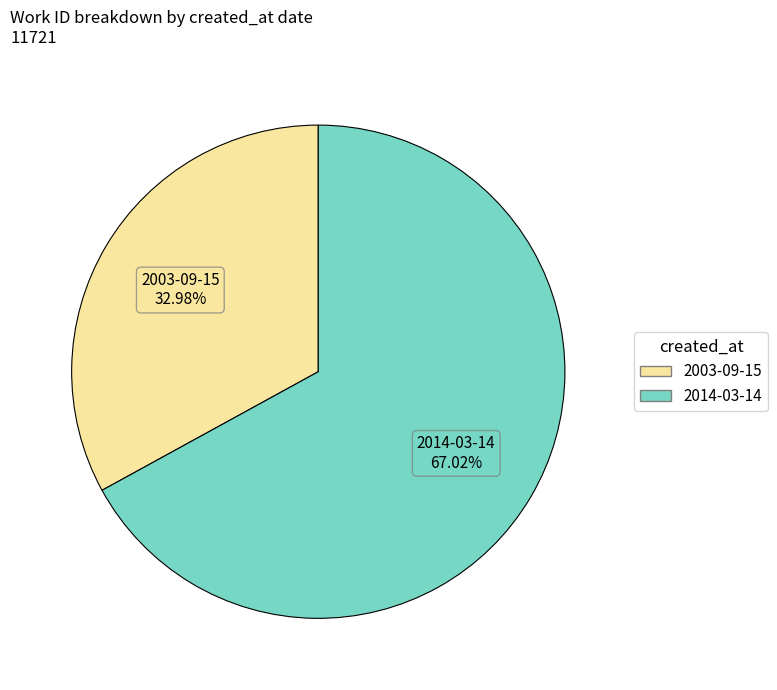

Count the number of slices in the pie.

2